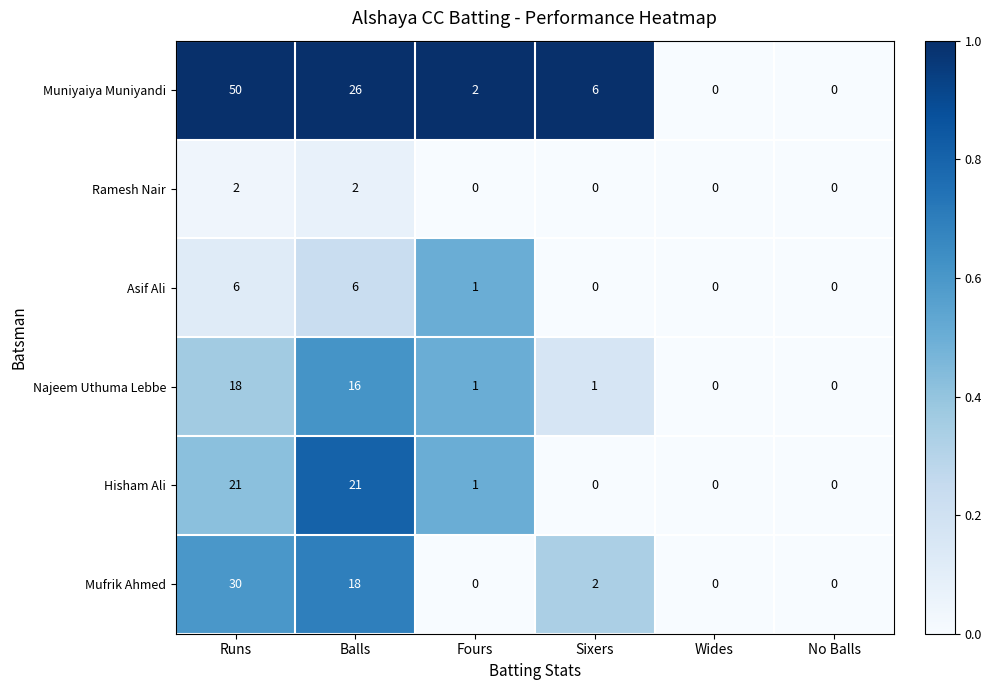

The Asif Ali series shows 6 at Balls. True or false?

True